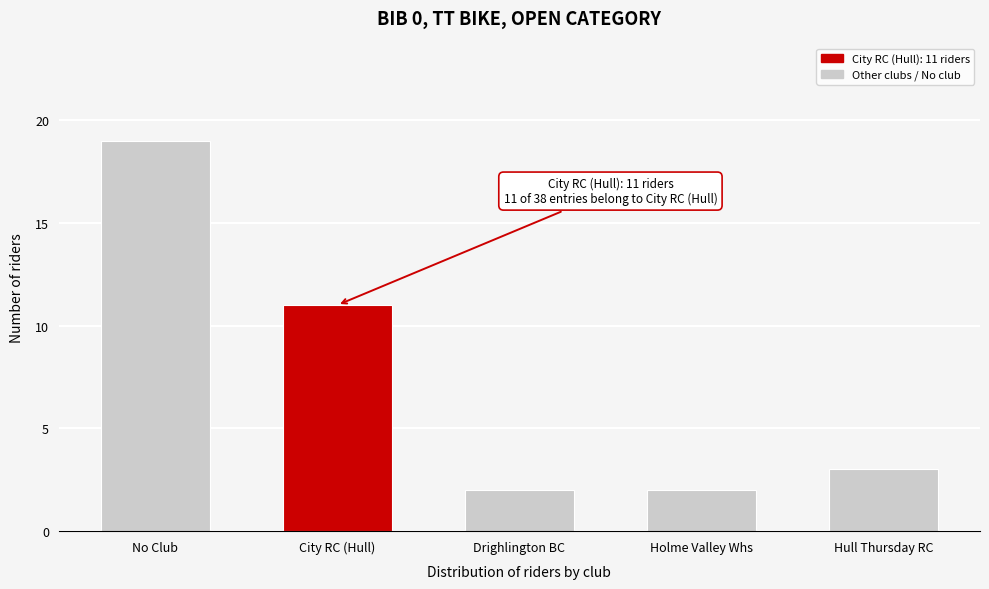

Reading right to left, what are all the values shown in this chart?

3	2	2	11	19